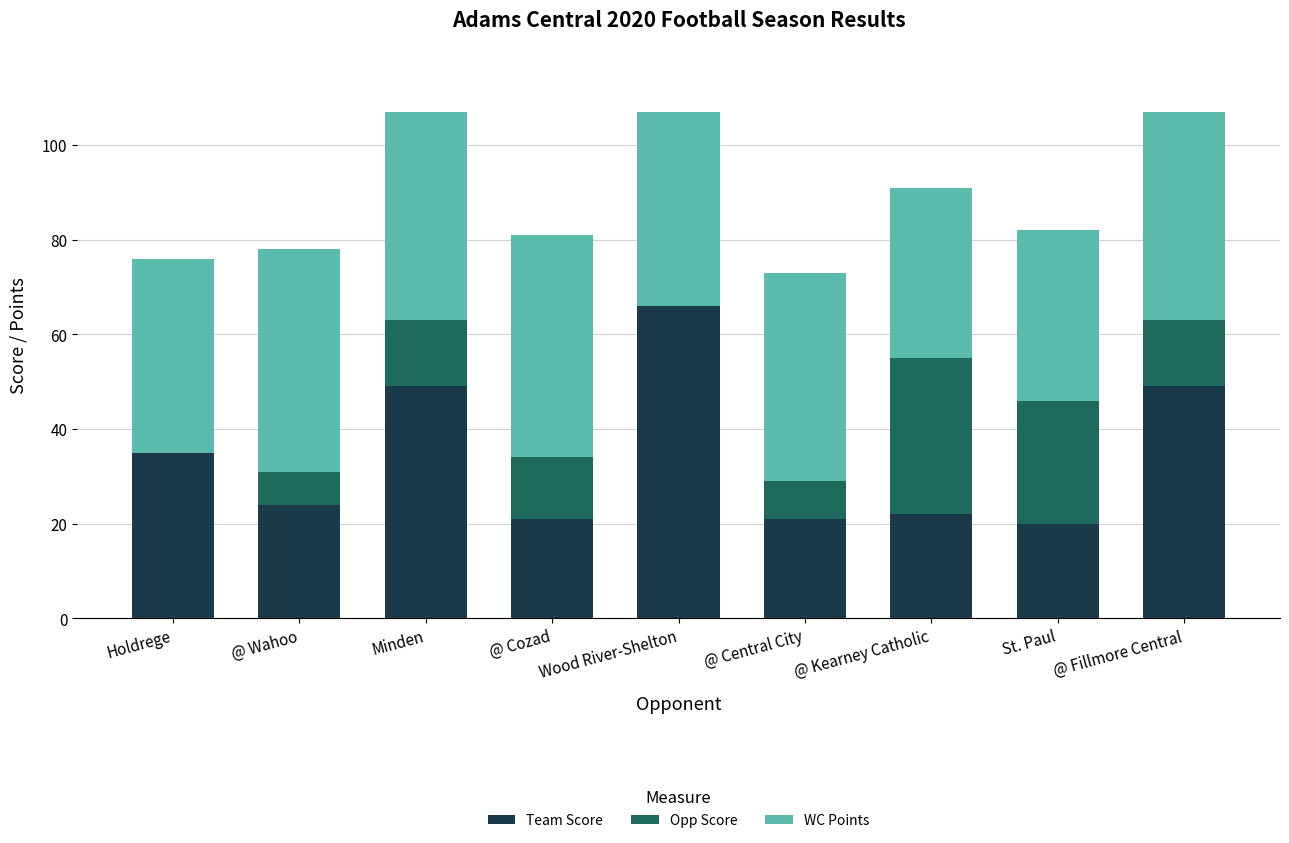

What is the highest value of the Team Score series?

66